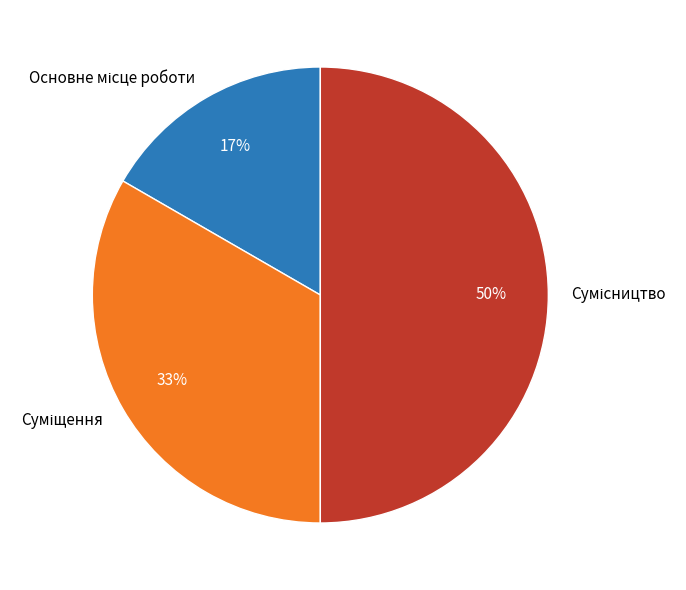

How many segments does this pie chart have?

3